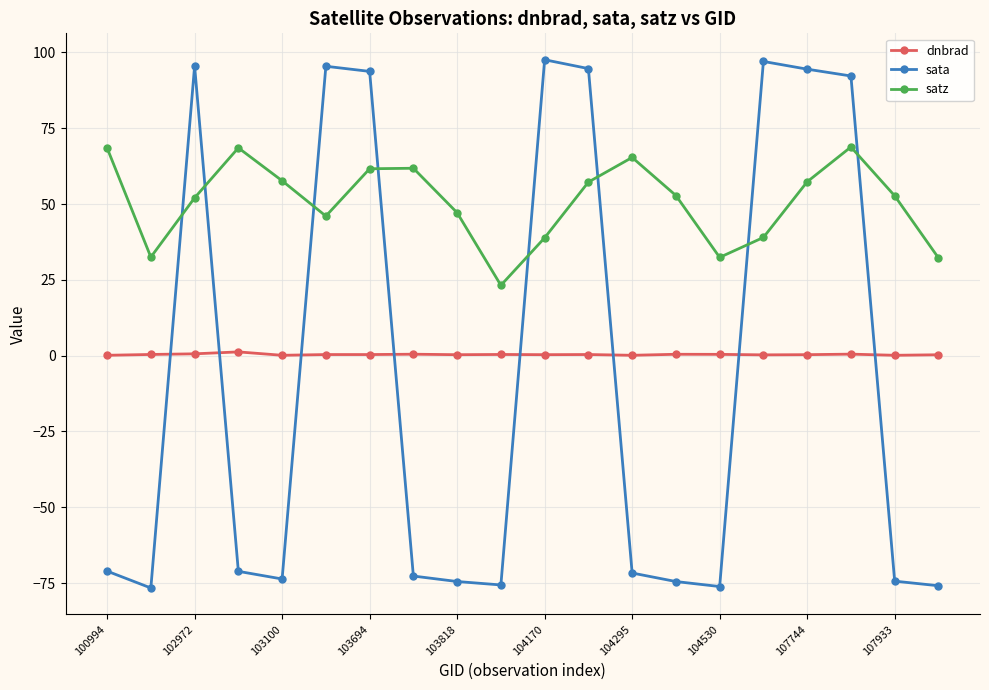

In satz, how many points are higher than both neighbors (excluding endpoints)?

4